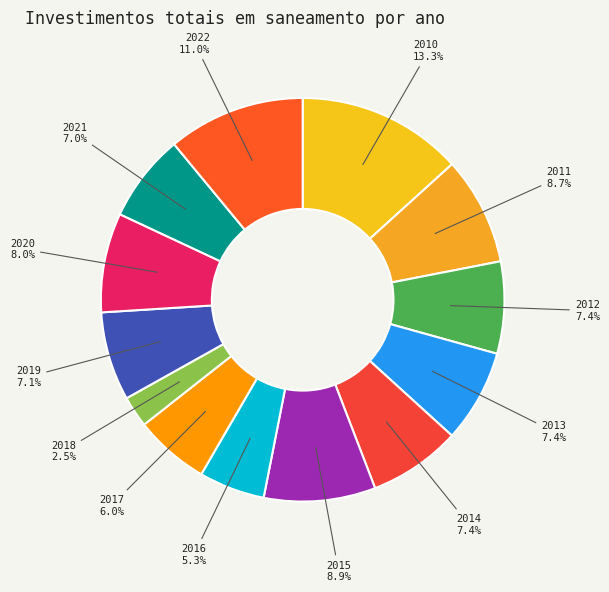

Is there a majority slice in this chart?

No